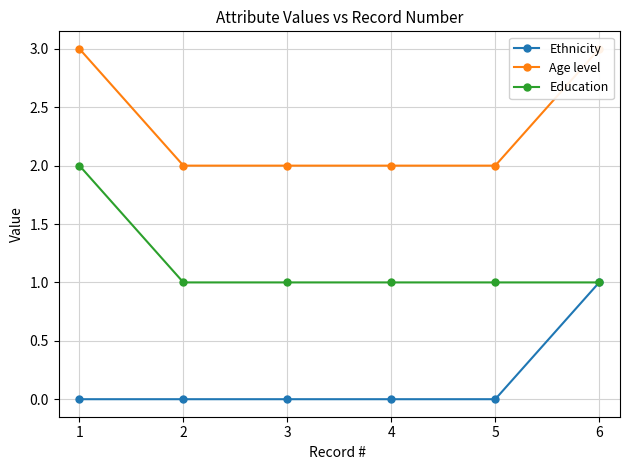

Is it true that Education equals 0 at 3?

False